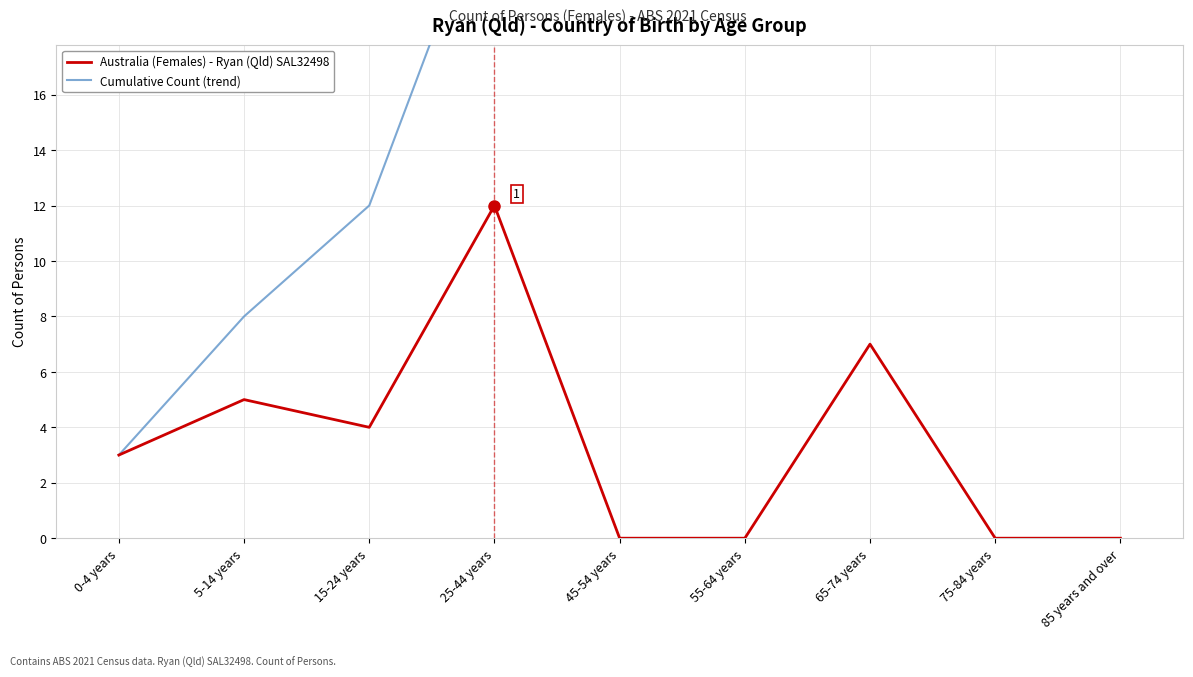

How many positive values does the Australia (Females) - Ryan (Qld) SAL32498 series have?

5